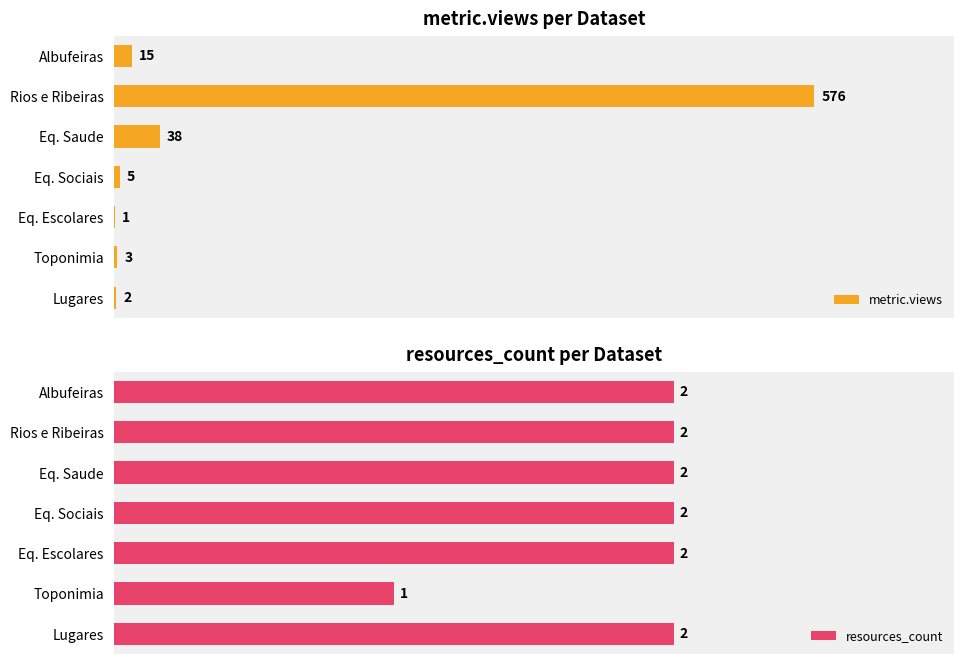

Where is metric.views nearest to the value 288?

Eq. Saude